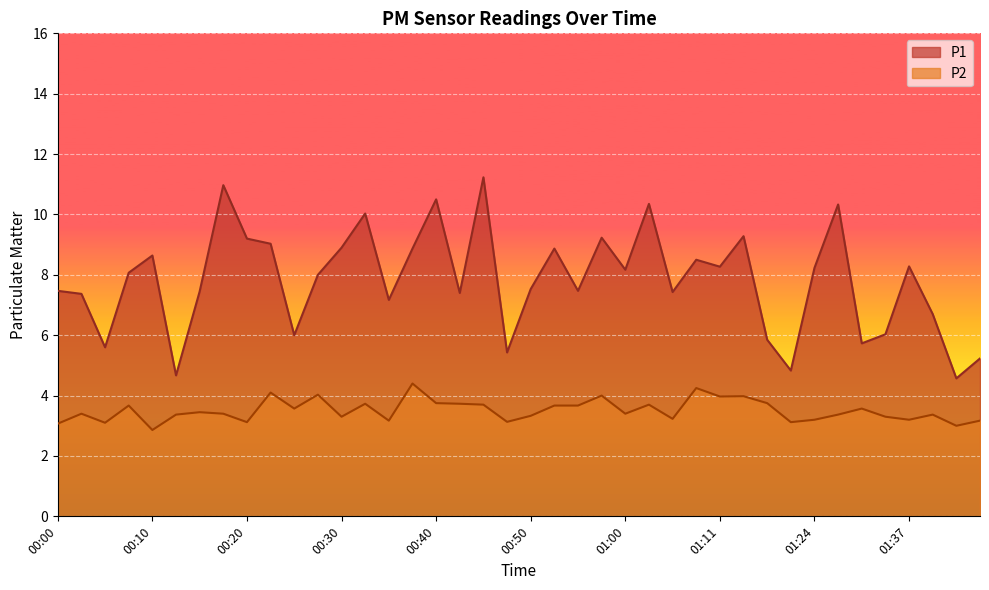

True or false: P2 has more than 2 interior local peaks.

True